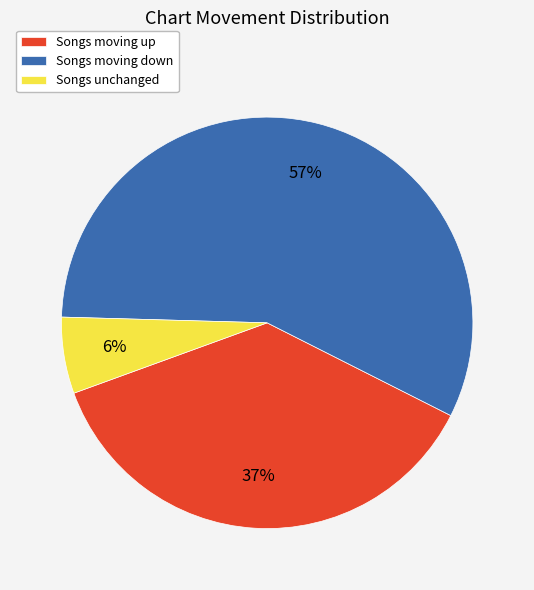

True or false: Songs moving down accounts for 57% of the total.

True